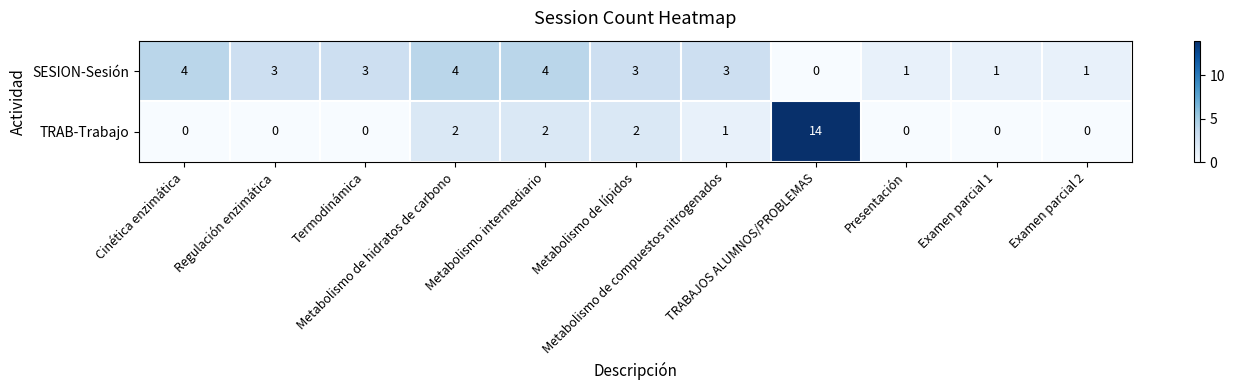

What is the highest value of the TRAB-Trabajo series?

14